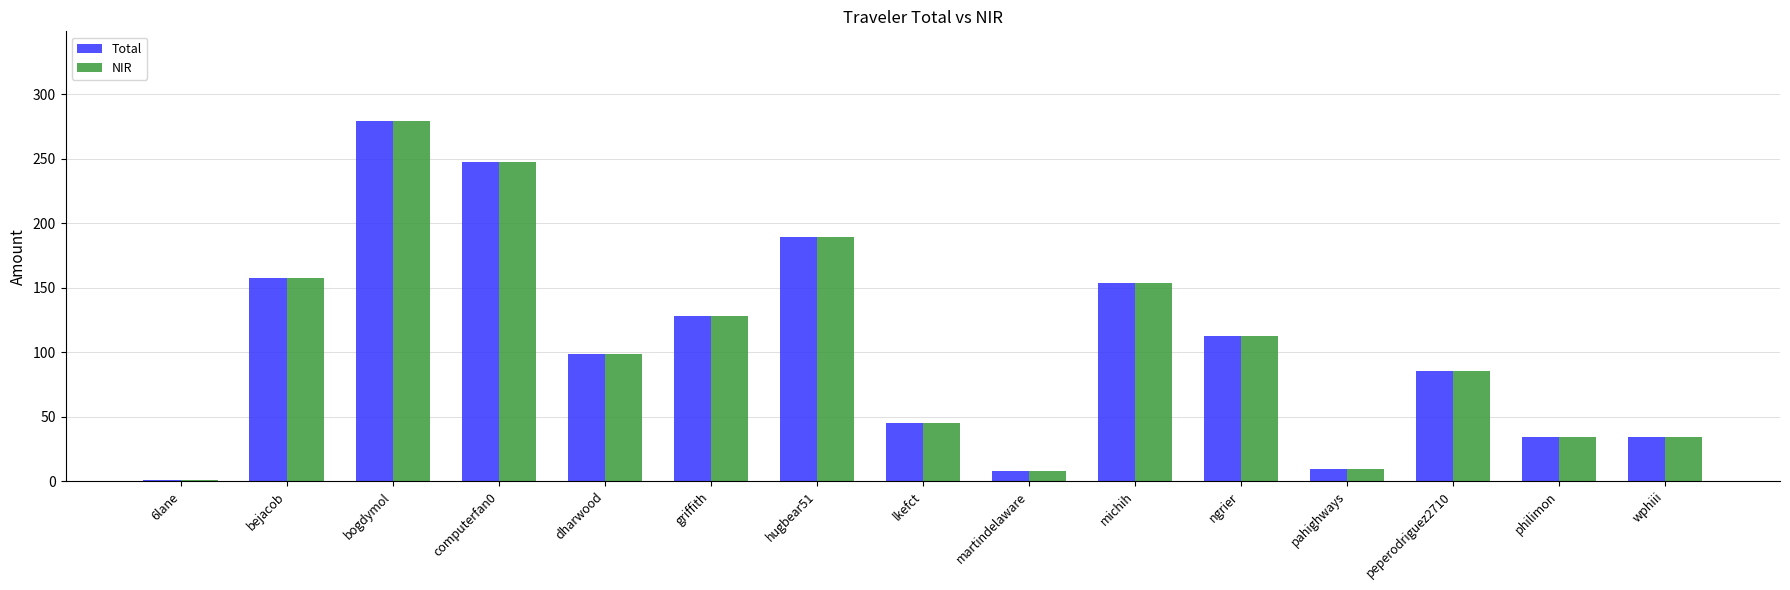

What is the label of the 4th bar from the left?

computerfan0